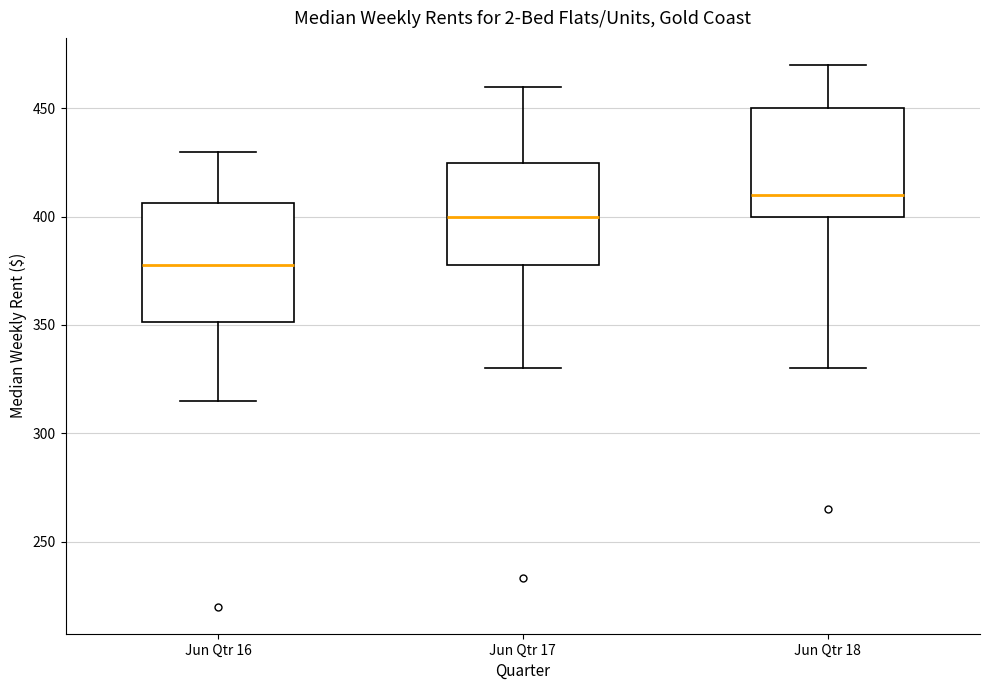

Where does the upper whisker of the box for Jun Qtr 18 end on the y-axis? The values are not printed on the chart, so give them approximately, as read against the axis.

470